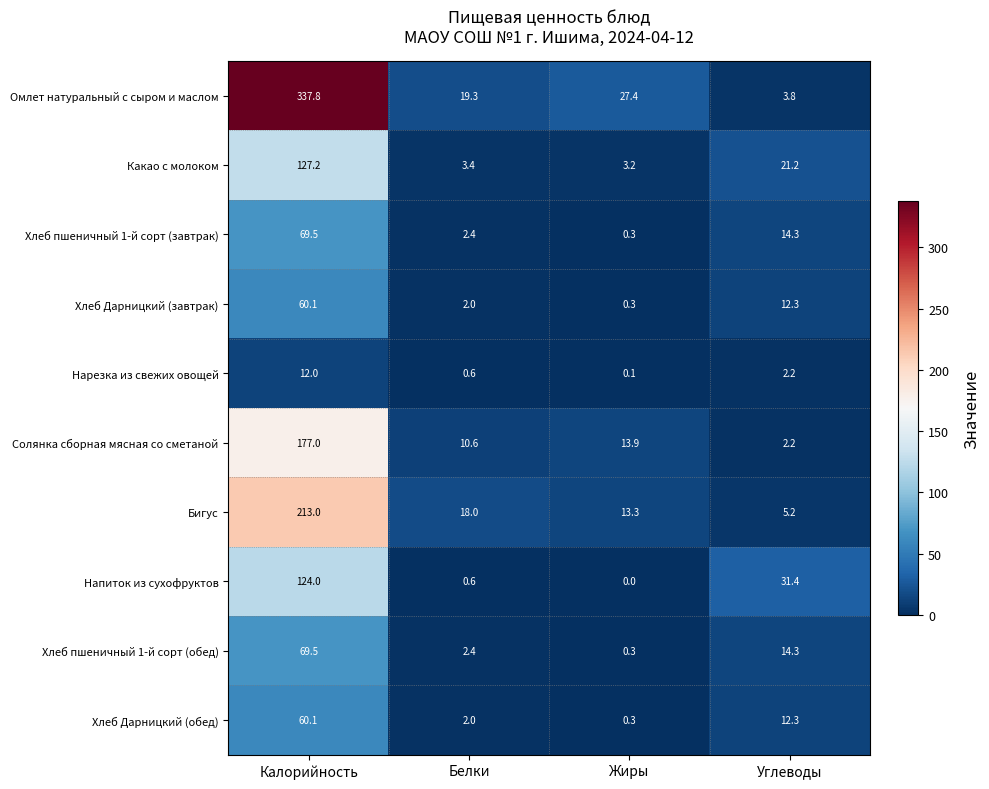

What is the difference between the highest and lowest values at Углеводы?

29.2